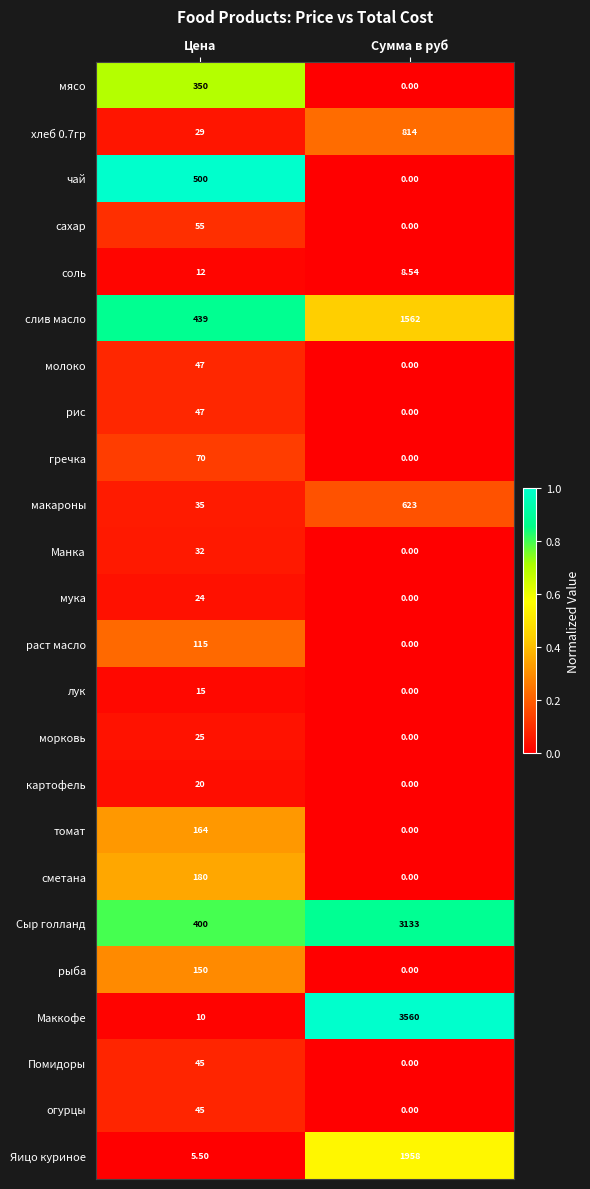

Between Цена and Сумма в руб, which series saw the biggest shift?

Маккофе